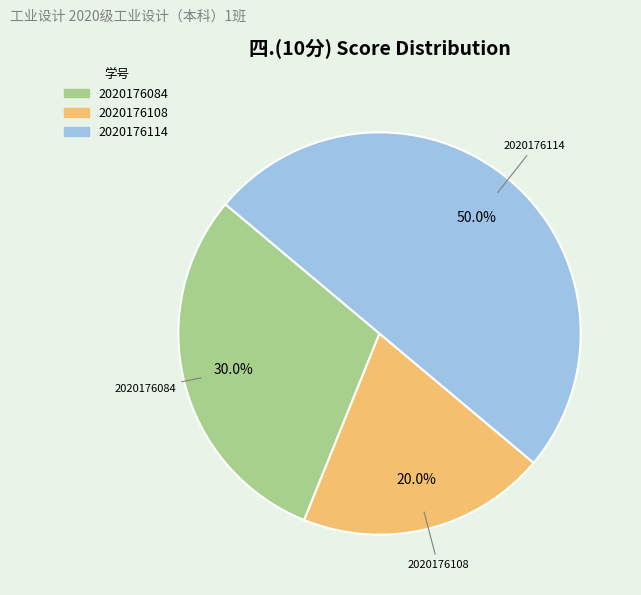

What percentage is the 2020176108 slice, to the nearest percent?

20%